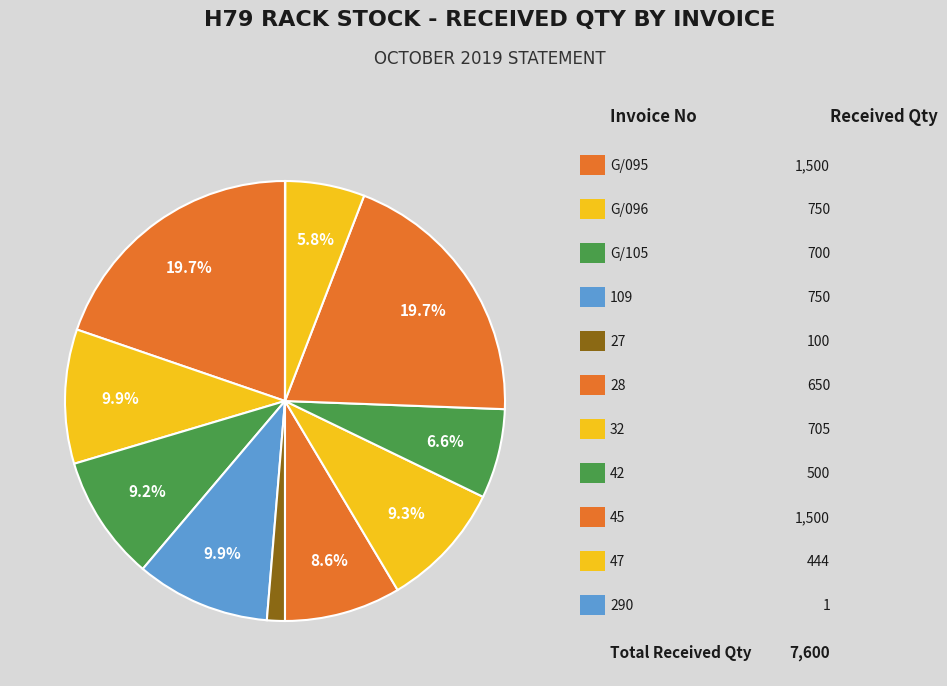

To the nearest percent, what is the average slice percentage?

9%